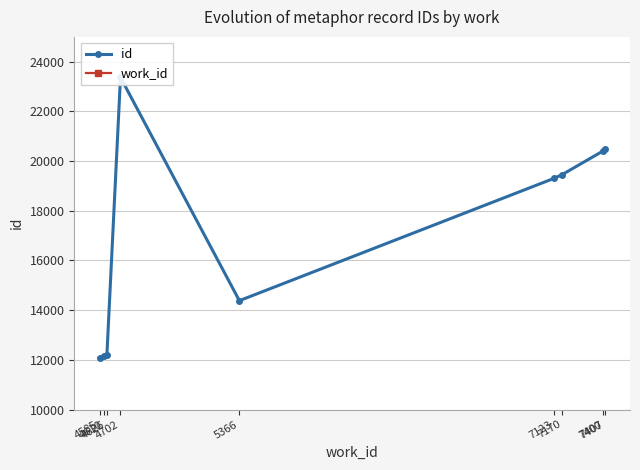

Is it true that work_id equals 4626.0 at 4626?

True